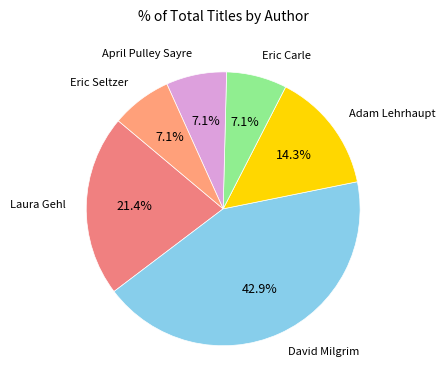

How many slices are in this pie chart?

6